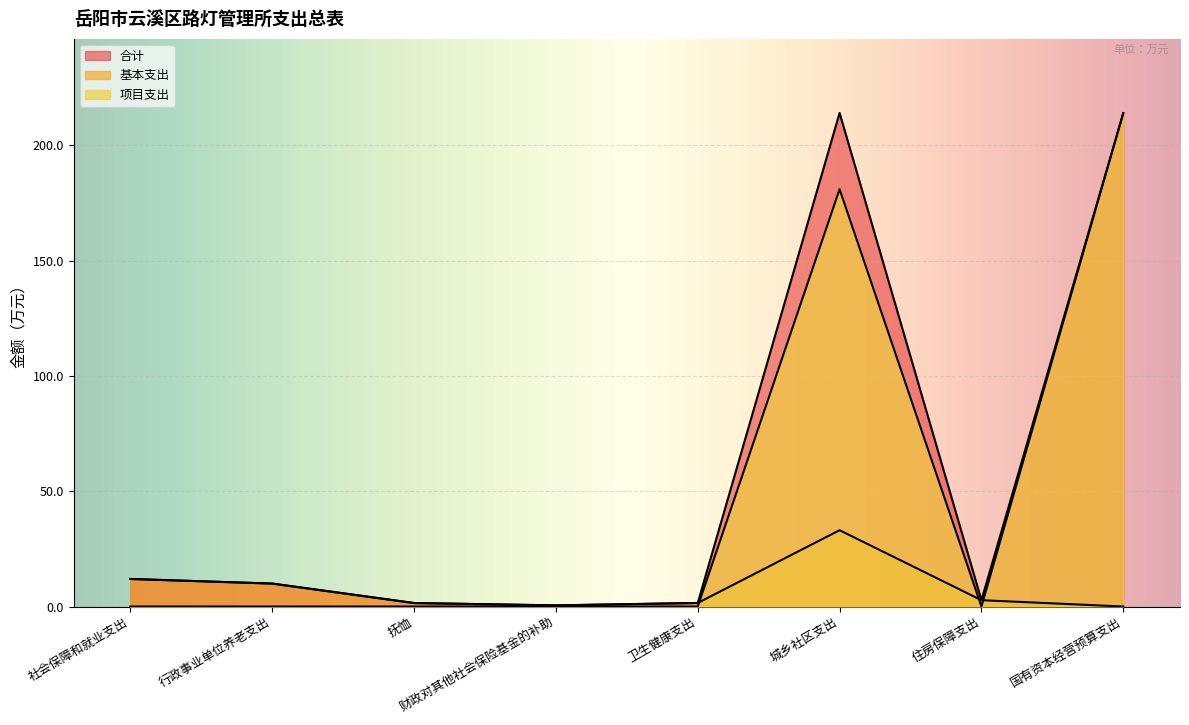

Which series changed the most between 社会保障和就业支出 and 行政事业单位养老支出?

合计